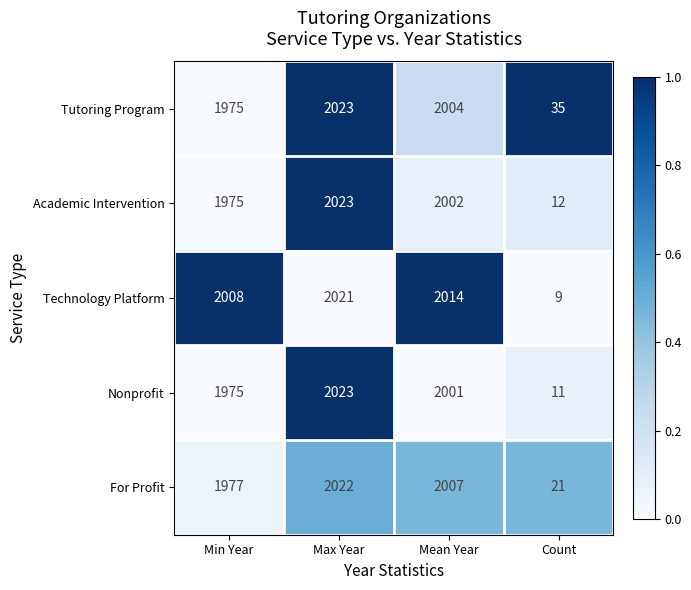

Reading left to right, what are all the values shown in this chart?

Tutoring Program: Min Year=1975	Max Year=2023	Mean Year=2004	Count=35
Academic Intervention: Min Year=1975	Max Year=2023	Mean Year=2002	Count=12
Technology Platform: Min Year=2008	Max Year=2021	Mean Year=2014	Count=9
Nonprofit: Min Year=1975	Max Year=2023	Mean Year=2001	Count=11
For Profit: Min Year=1977	Max Year=2022	Mean Year=2007	Count=21